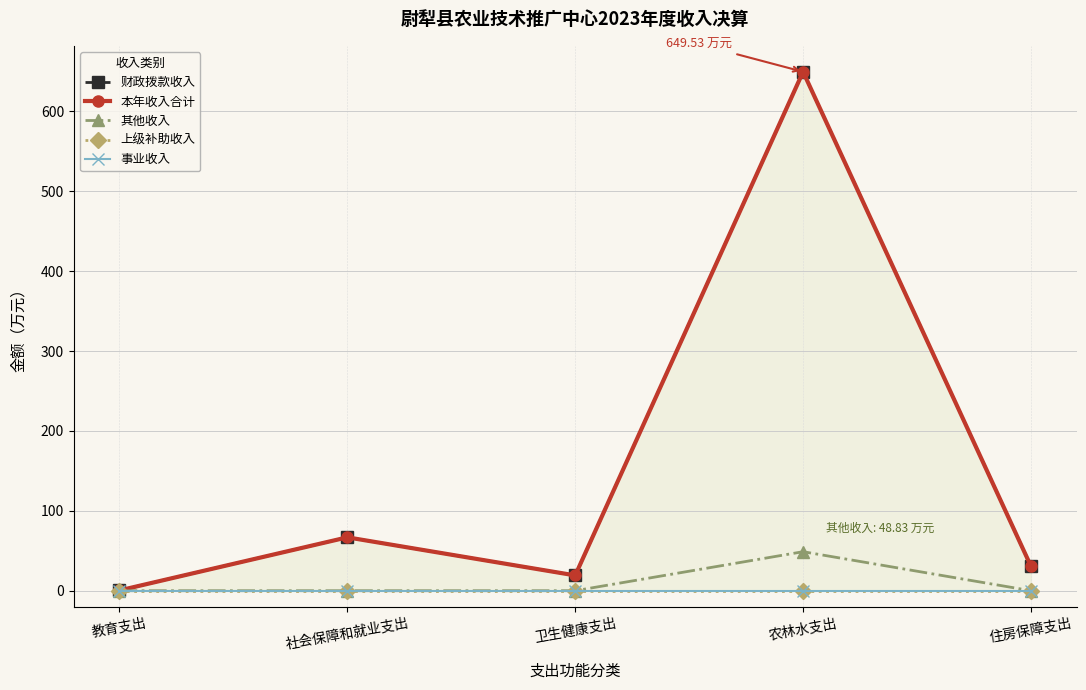

Which series has the largest total across all categories?

财政拨款收入